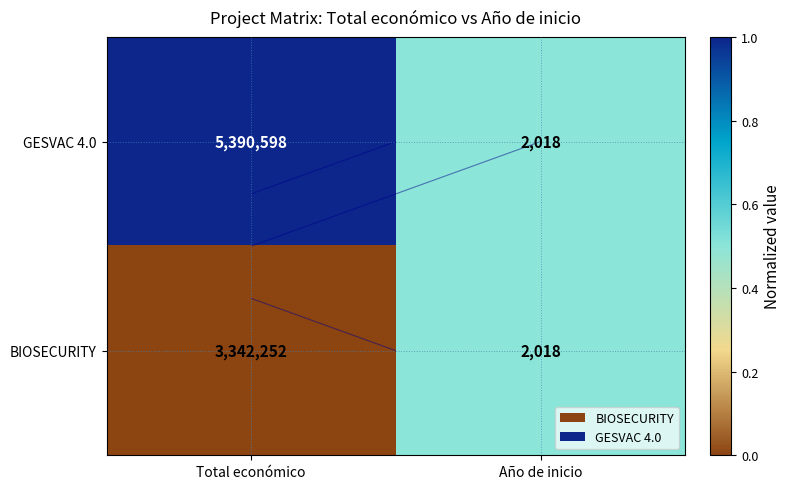

How many series are shown in this chart?

2